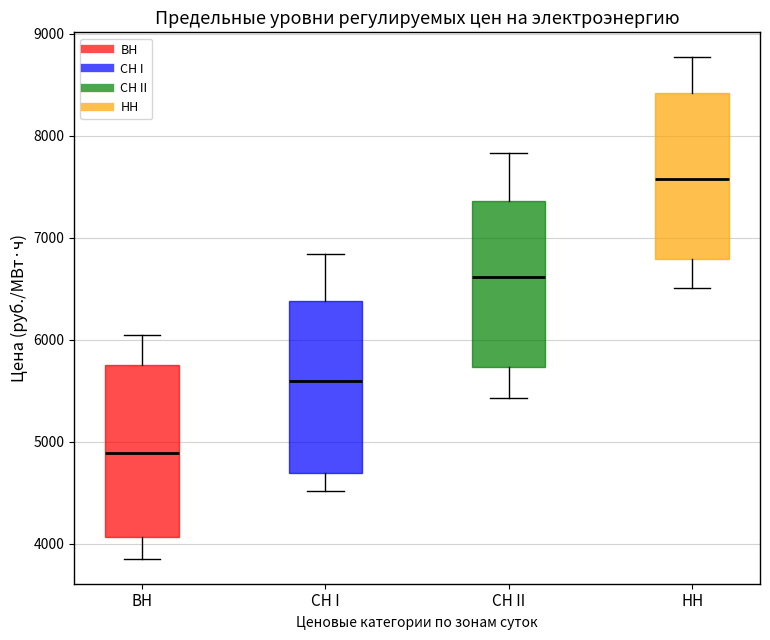

Reading left to right, read every box against the y-axis: the position of its median line, the range the box covers, and the ends of its whiskers. The values are not printed on the chart, so give them approximately, as read against the axis.

ВН: median 4900, box 4100 to 5800, whiskers 3900 to 6000
СН I: median 5600, box 4700 to 6400, whiskers 4500 to 6800
СН II: median 6600, box 5700 to 7400, whiskers 5400 to 7800
НН: median 7600, box 6800 to 8400, whiskers 6500 to 8800